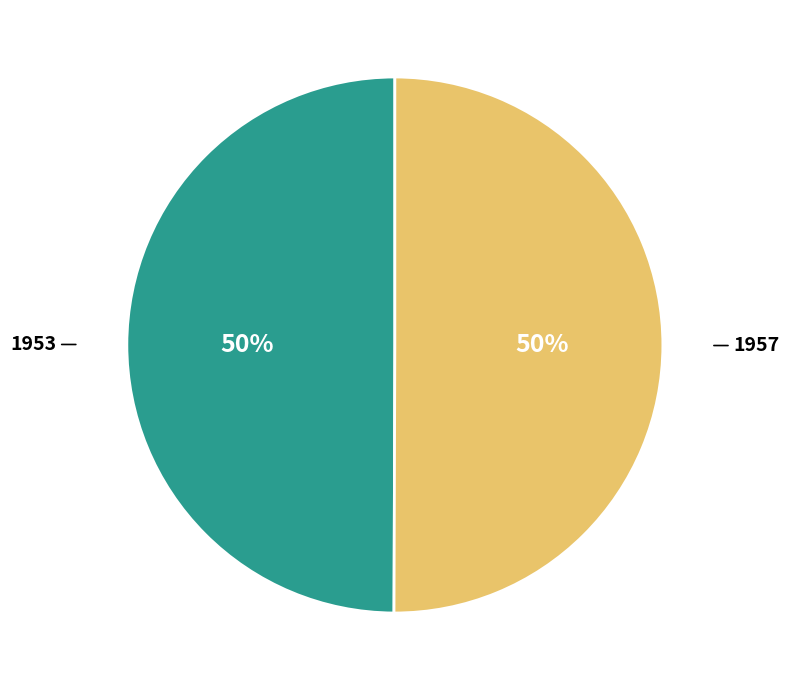

To the nearest percent, what is the average slice percentage?

50%